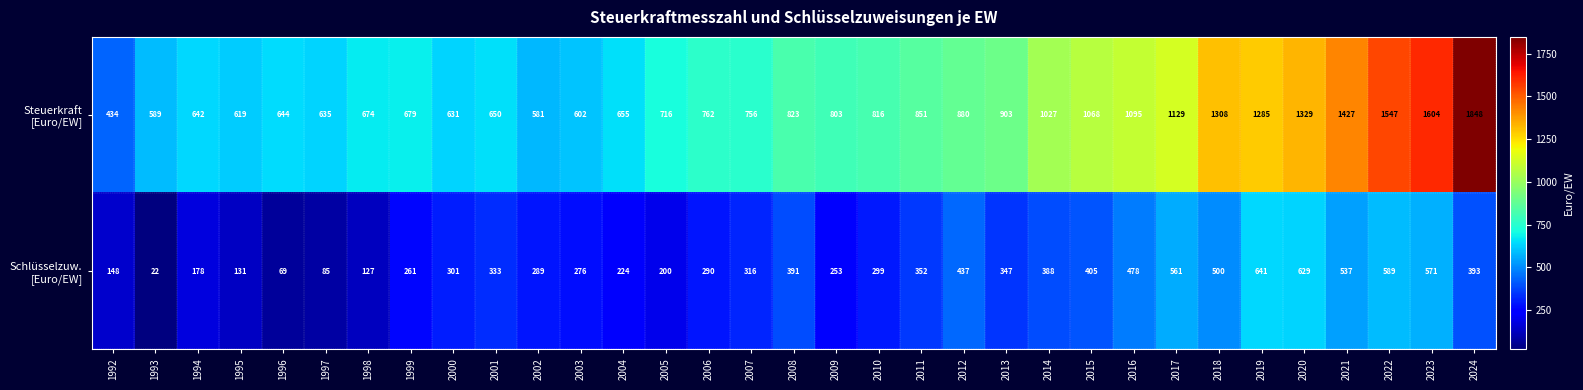

What is the spread (max minus min) of values at 2011?

499